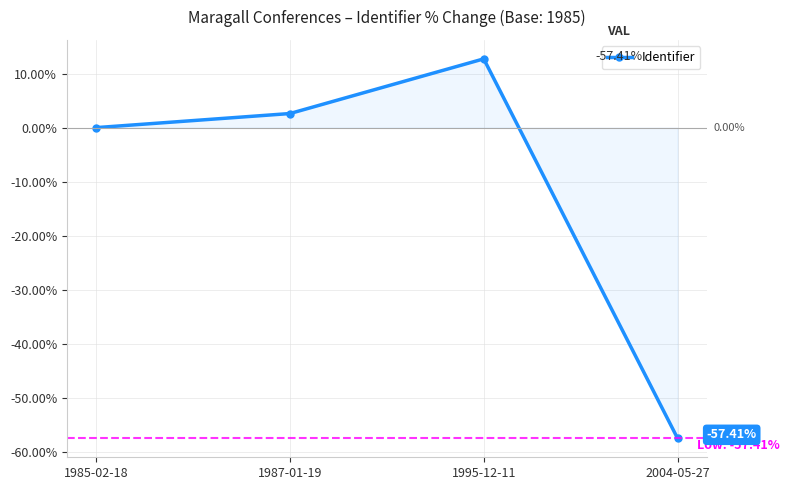

Which has a higher value, 1985-02-18 or 1987-01-19?

1987-01-19